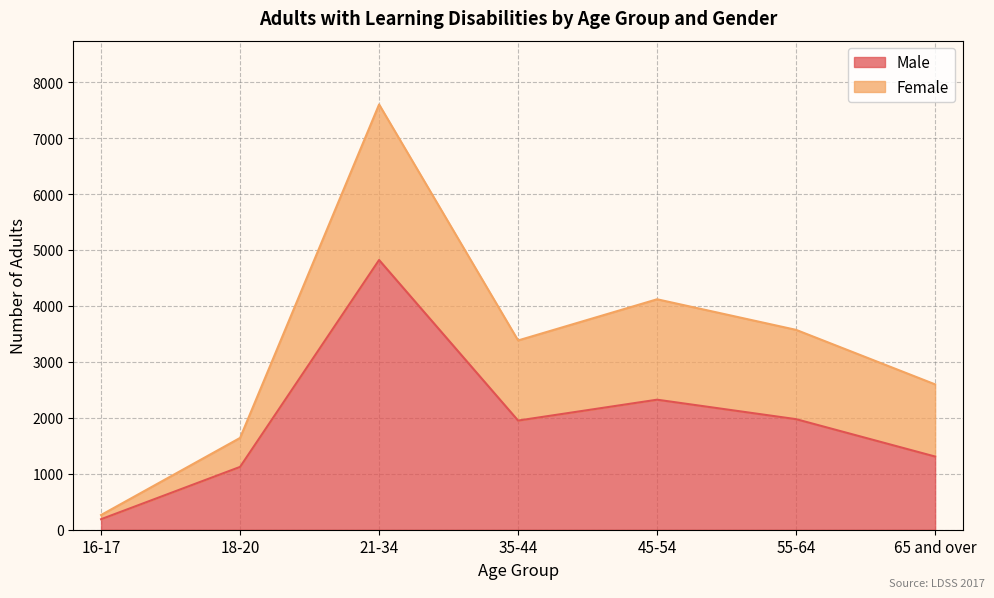

What is the value of the Female point at the 2nd from the left?

1641